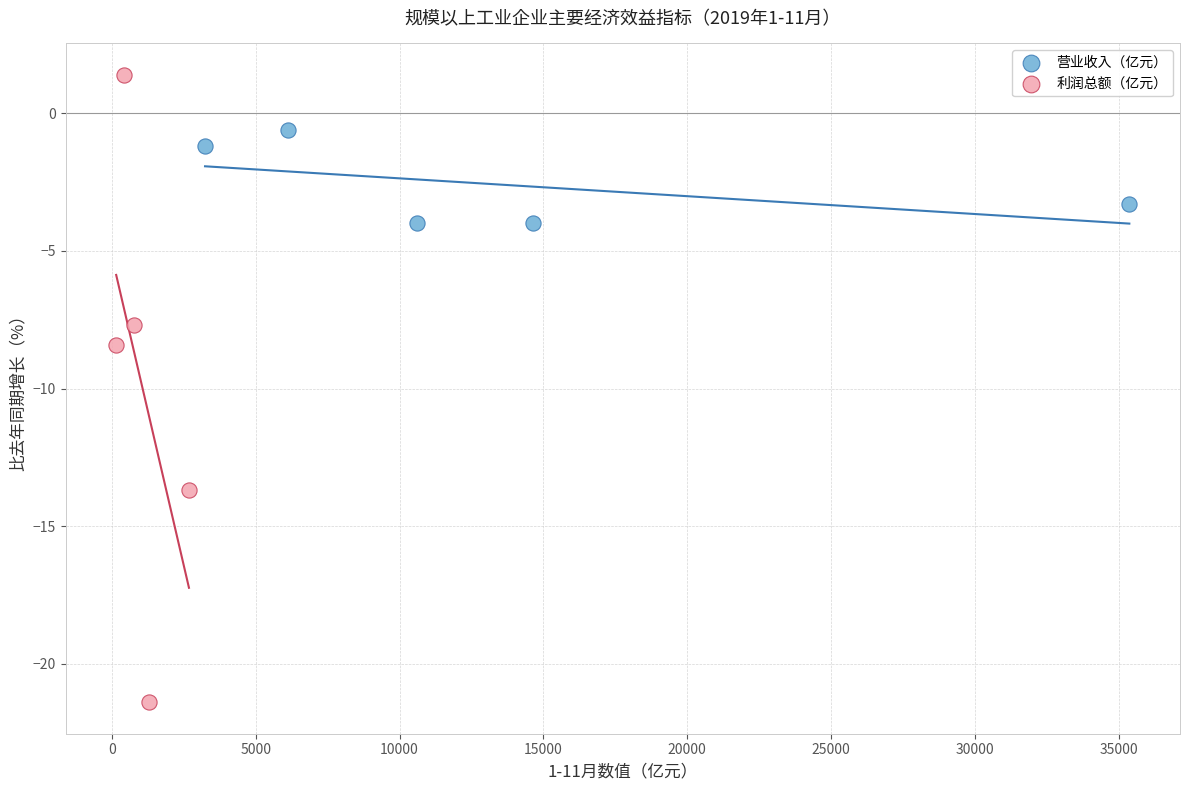

Which series has the largest Y range (max minus min)?

利润总额（亿元）